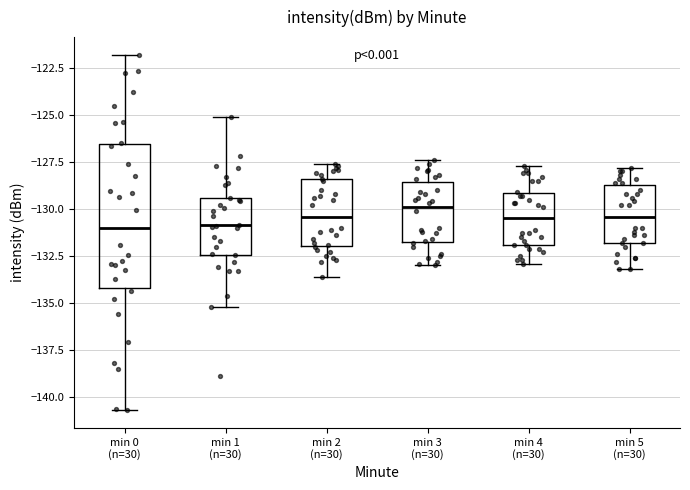

Which box has the highest median line?

min 3 (n=30)